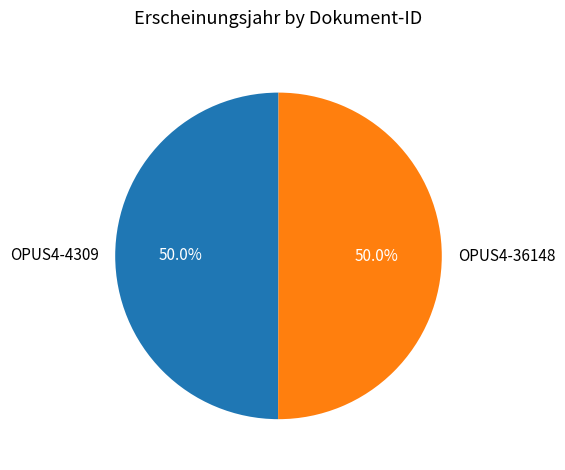

Is the sum of OPUS4-36148 and OPUS4-4309 greater than half?

Yes